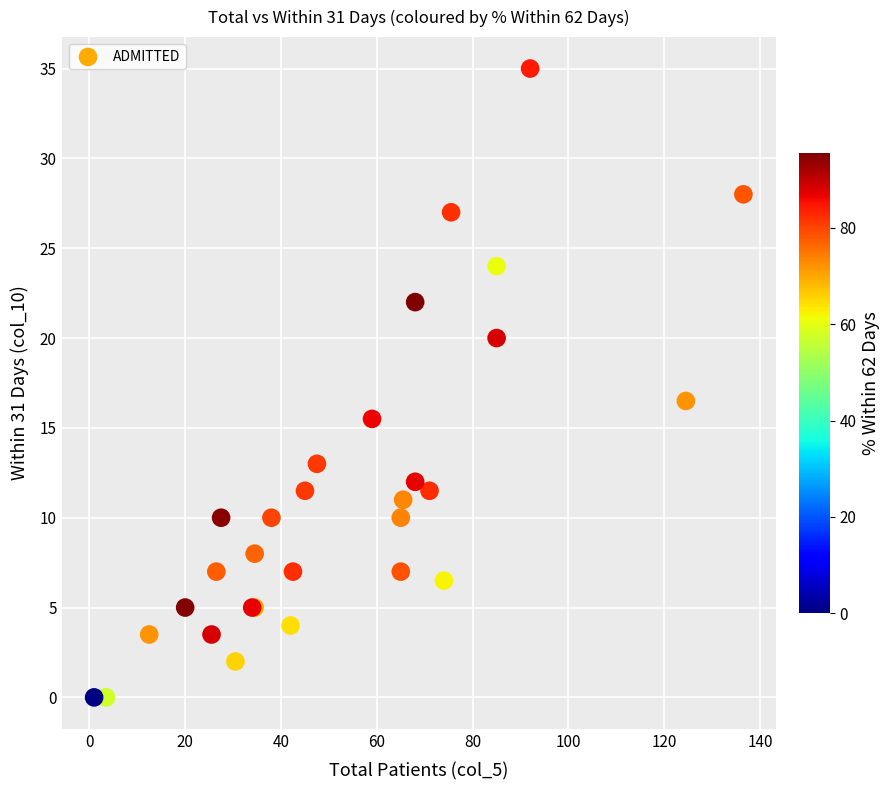

What Y value in the scatter plot is closest to 17?

16.5